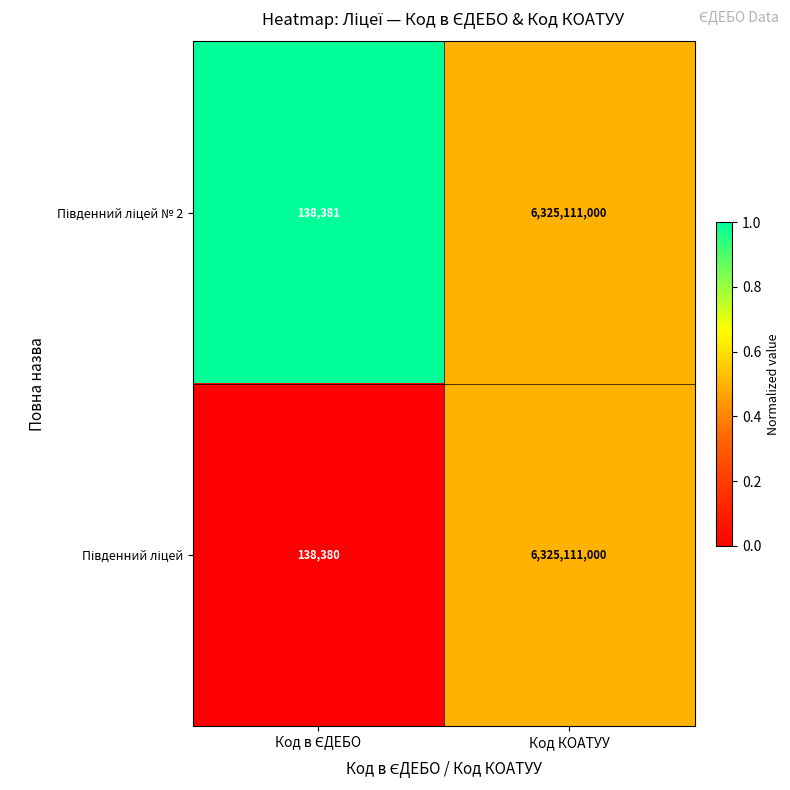

What is the minimum value shown in the chart?

138380